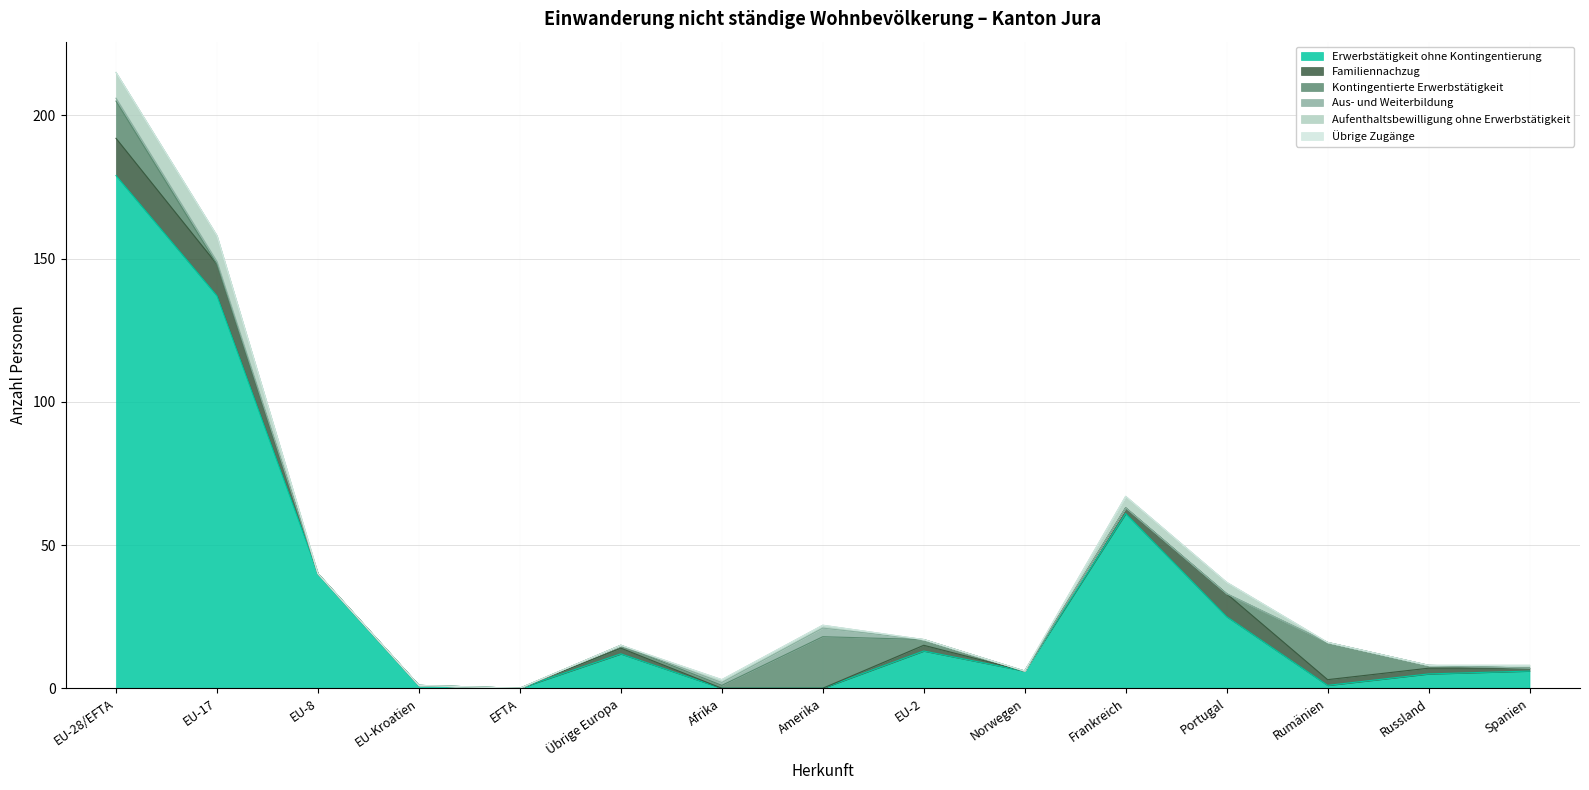

Which series has the largest range (max minus min)?

Erwerbstätigkeit ohne Kontingentierung